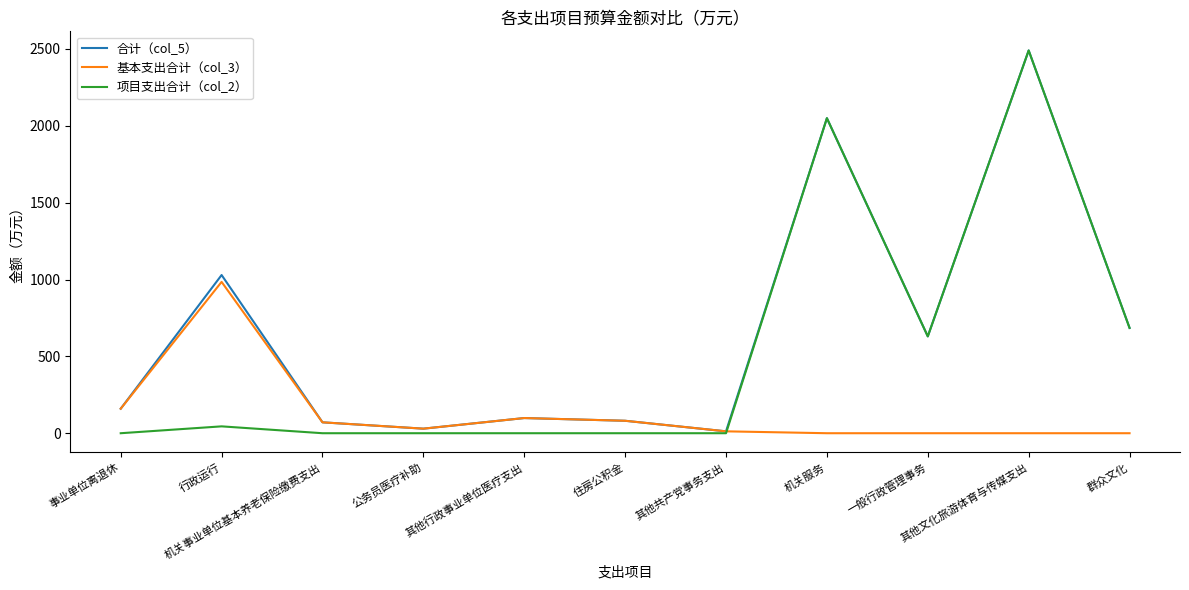

Read the 基本支出合计（col_3） value at 事业单位离退休.

159.6